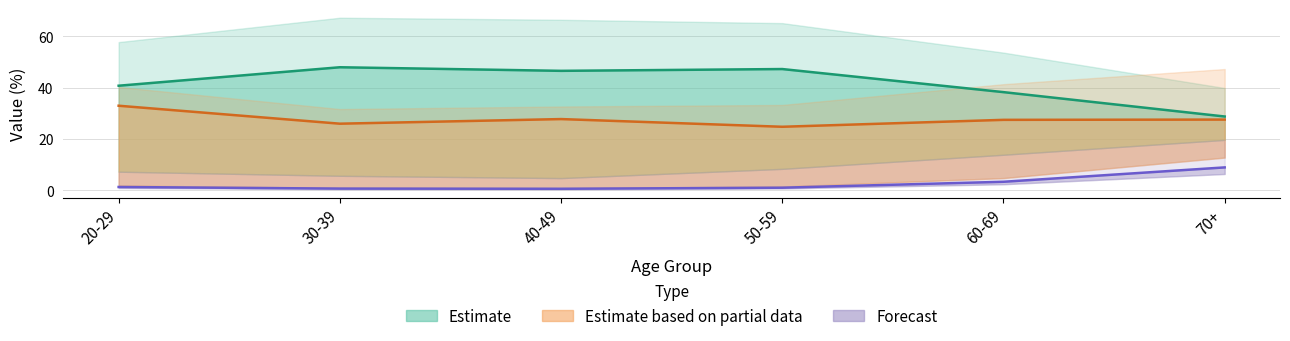

At which label does Estimate reach its peak?

30-39